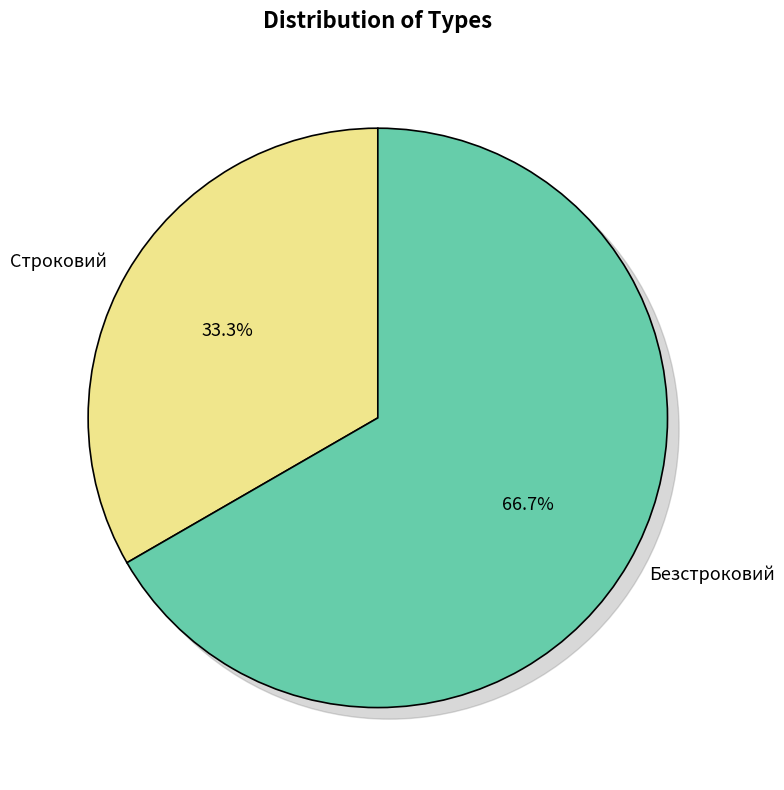

What is the total percentage of Строковий and Безстроковий?

100.0%